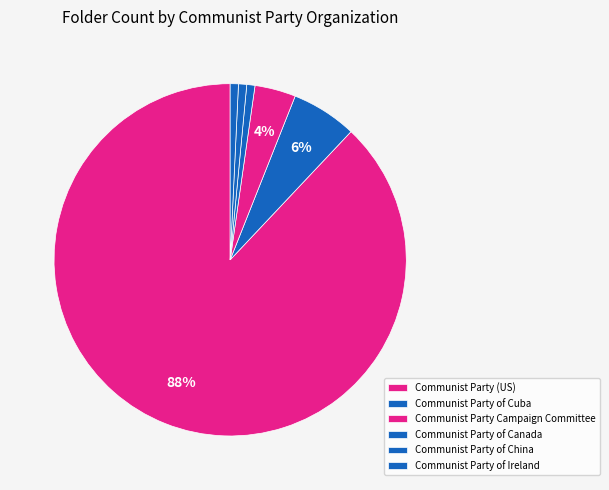

Is it true that Communist Party (US) is 88% of the pie?

True